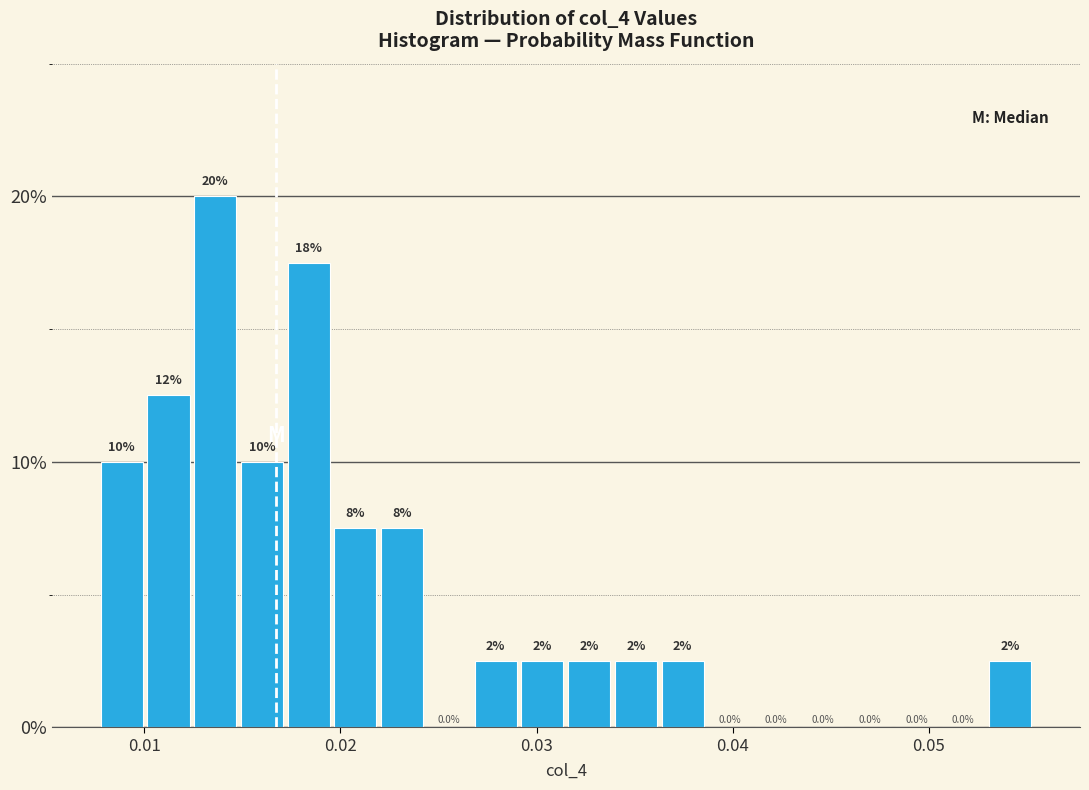

Around what value on the x-axis is the tallest bar? Give the approximate position of its centre, as read against the axis.

0.014